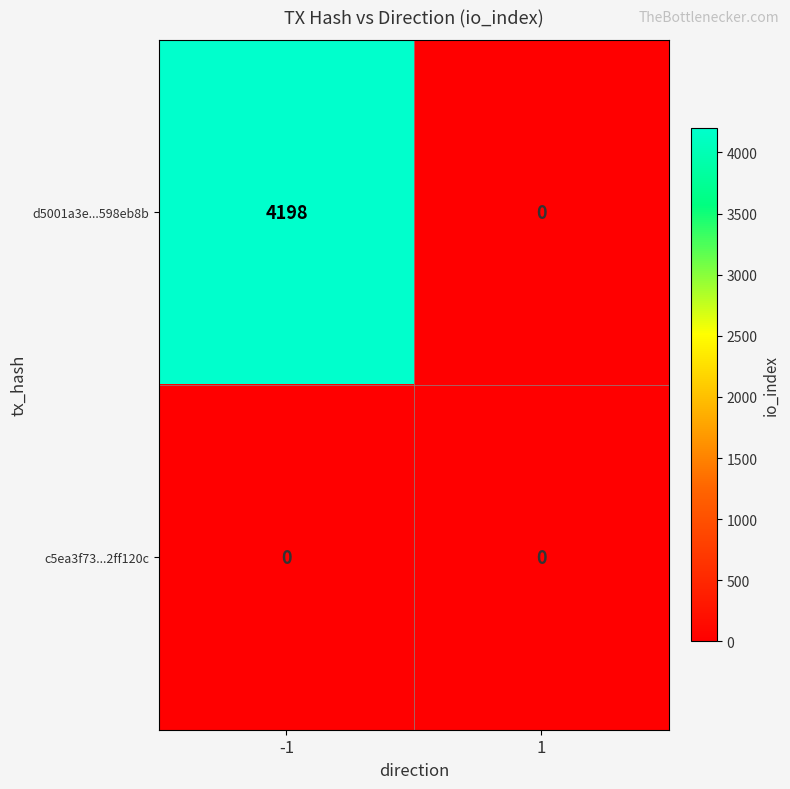

What is the average value of the d5001a3e...598eb8b series?

2099